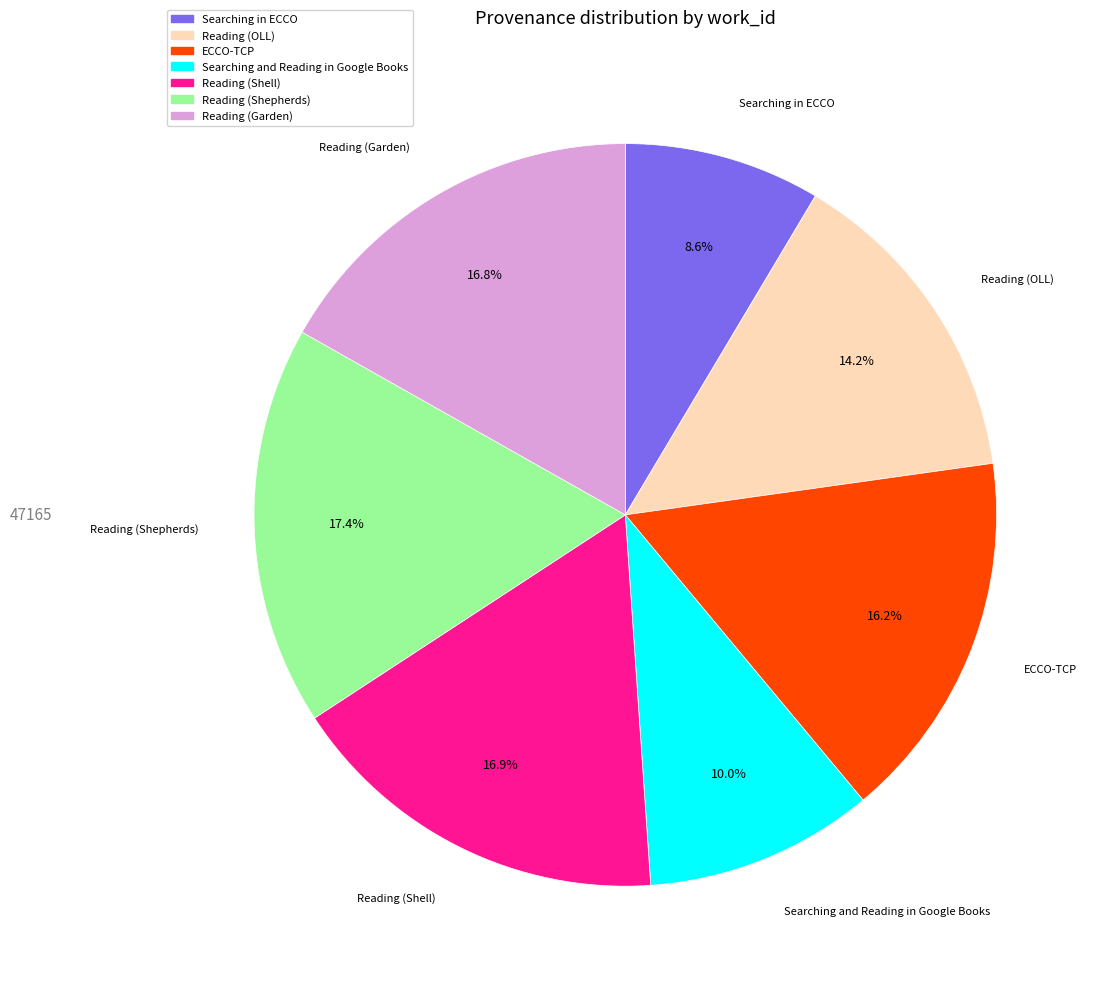

What is the total percentage of Reading (Shepherds) and ECCO-TCP?

33.6%